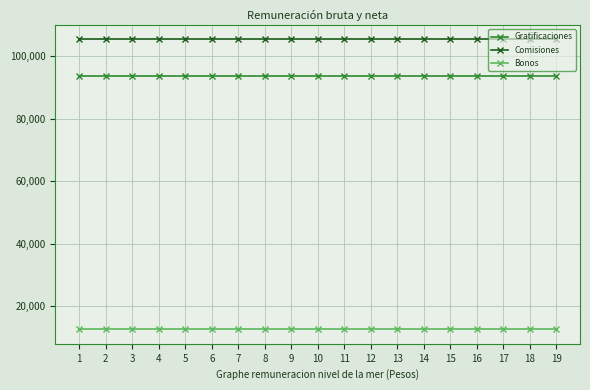

Reading right to left, what are all the values shown in this chart?

Gratificaciones: 93541	93541	93541	93541	93541	93541	93541	93541	93541	93541	93541	93541	93541	93541	93541	93541	93541	93541	93541
Comisiones: 105378	105378	105378	105378	105378	105378	105378	105378	105378	105378	105378	105378	105378	105378	105378	105378	105378	105378	105378
Bonos: 12645	12645	12645	12645	12645	12645	12645	12645	12645	12645	12645	12645	12645	12645	12645	12645	12645	12645	12645